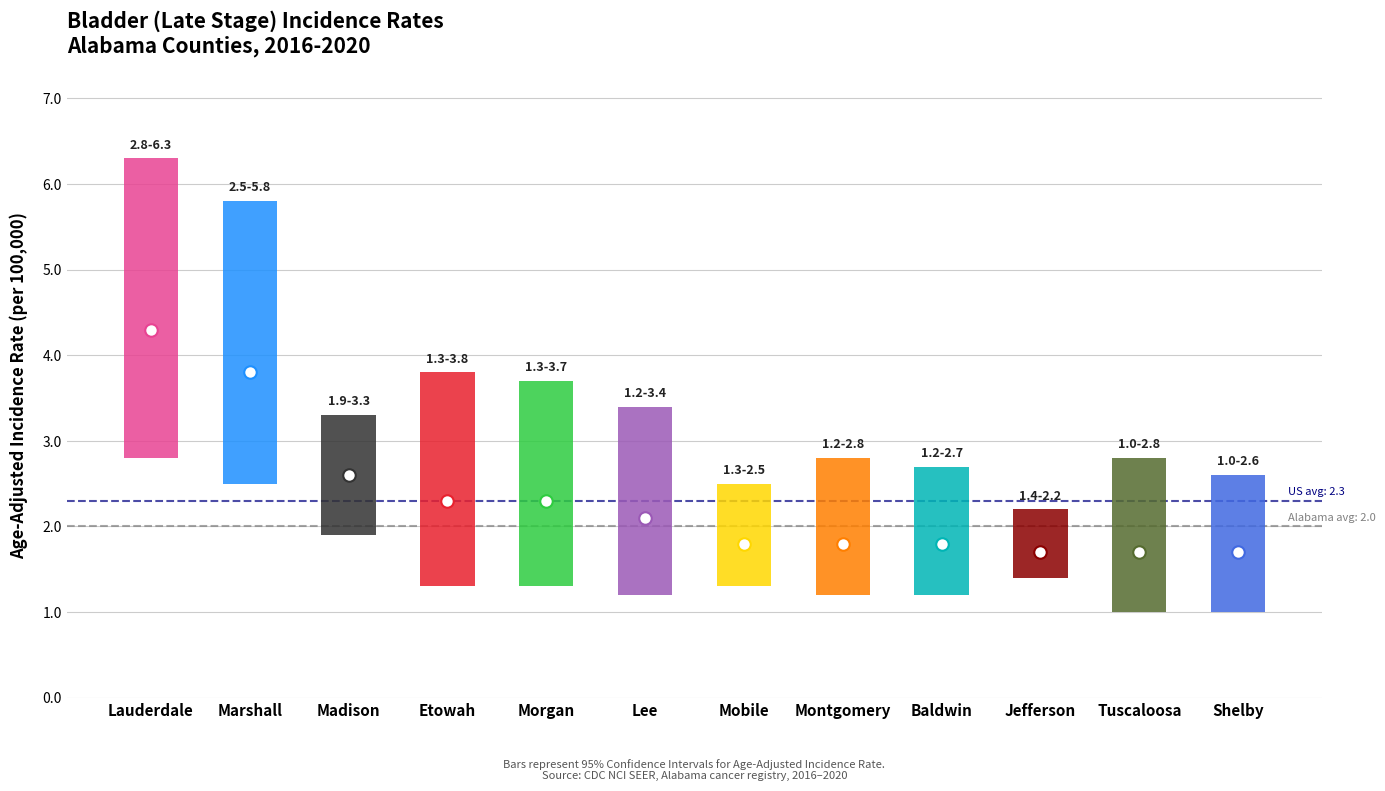

What is the value of the upper bar at the 2nd from the left?

5.8